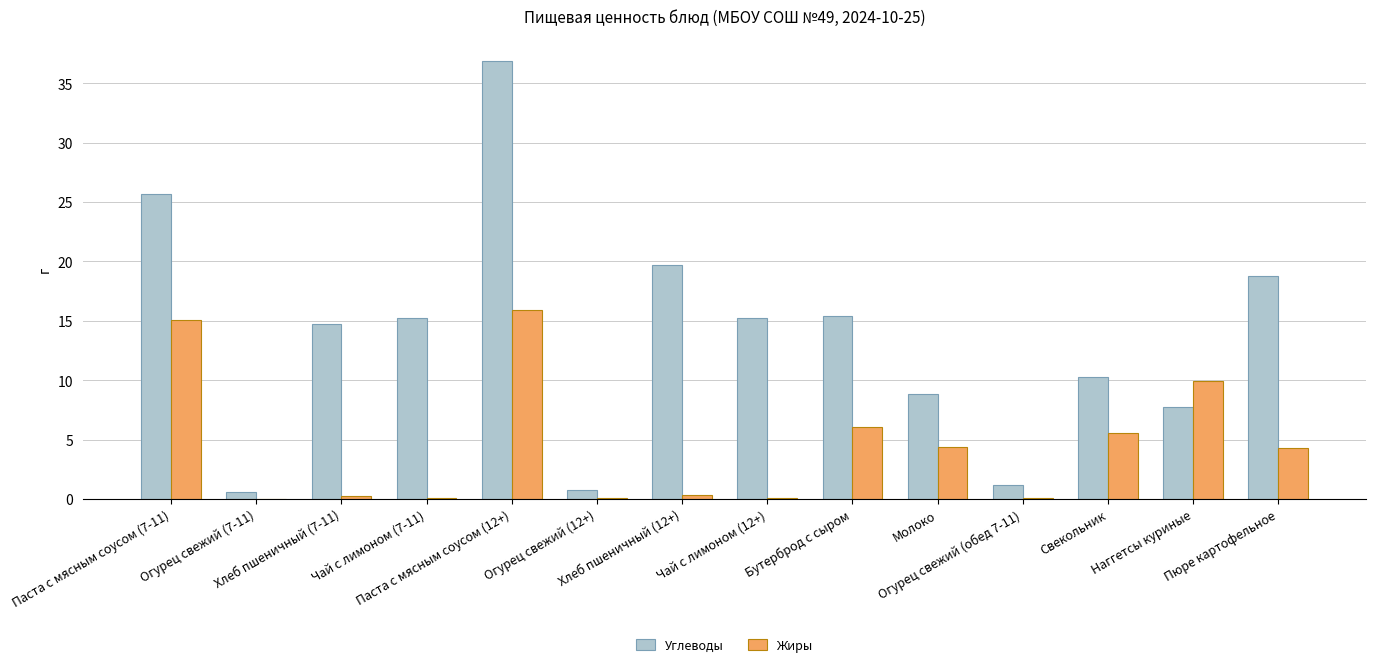

Is it true that Углеводы equals 25.7 at Паста с мясным соусом (7-11)?

True